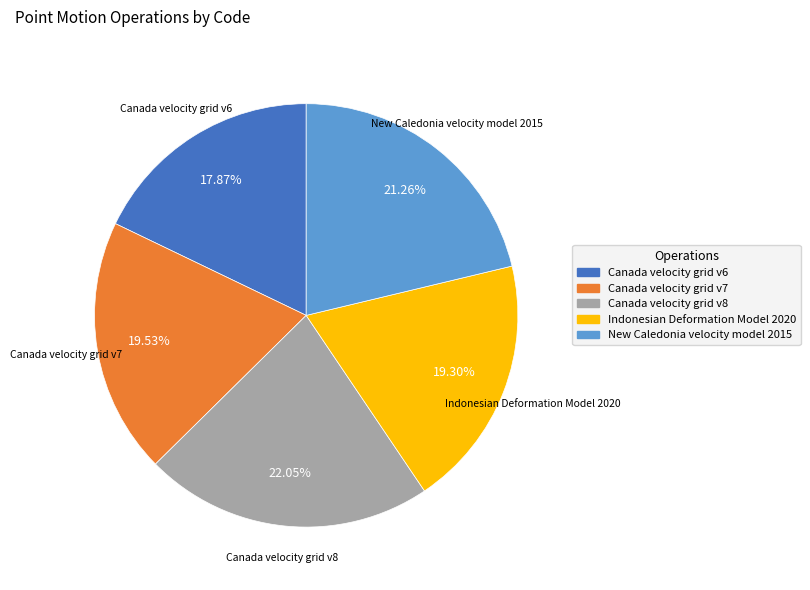

To the nearest percent, what is the difference between the largest and smallest slice percentages?

4%